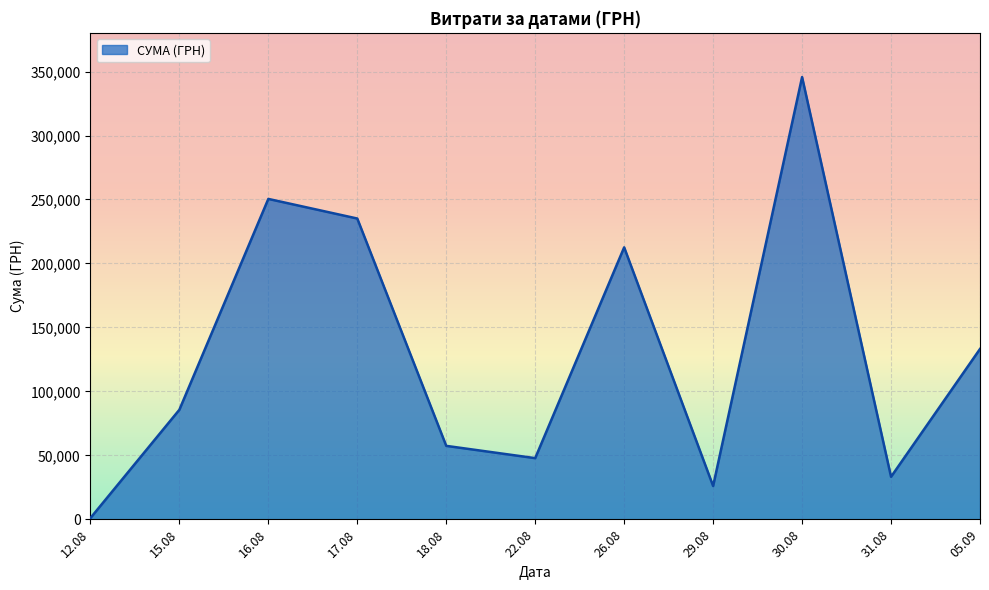

How many distinct data groups are displayed?

1